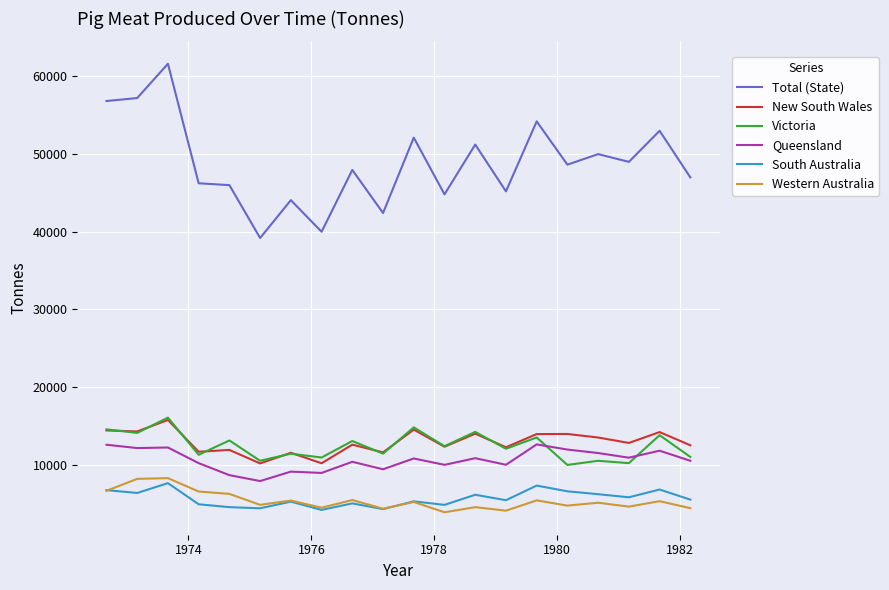

Is this an area chart (filled region under the line)?

No